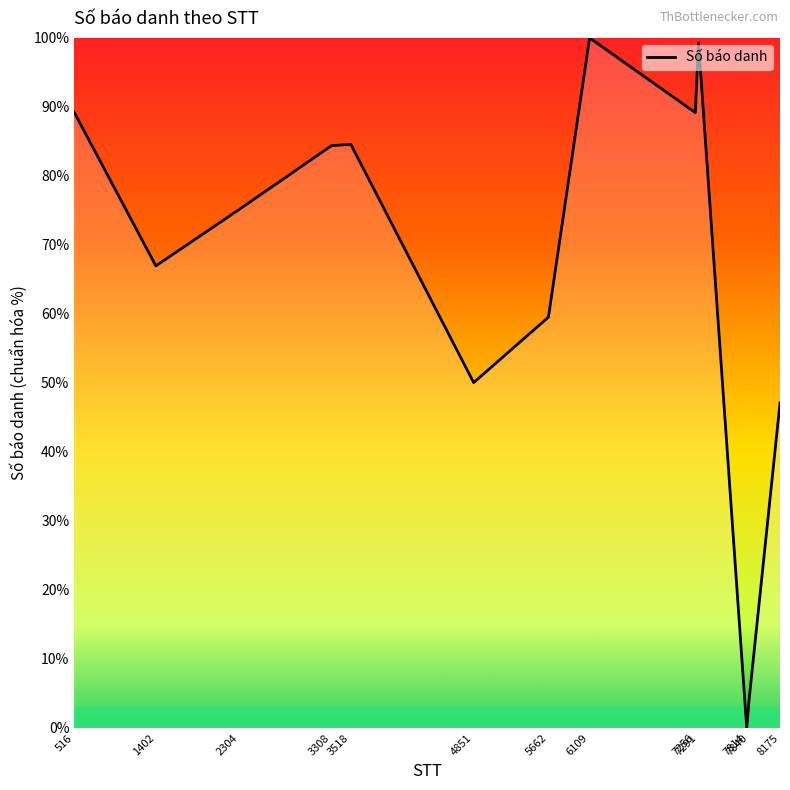

What is the greatest value displayed?

100.0